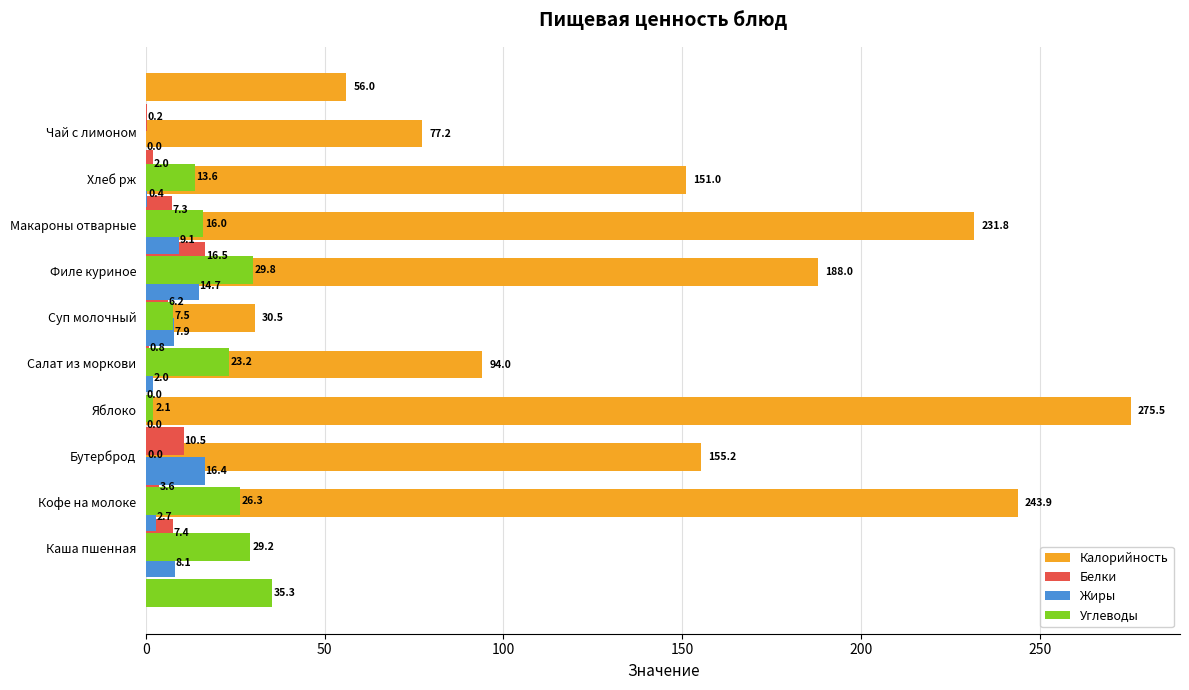

How many values in the Белки series are below 6?

5